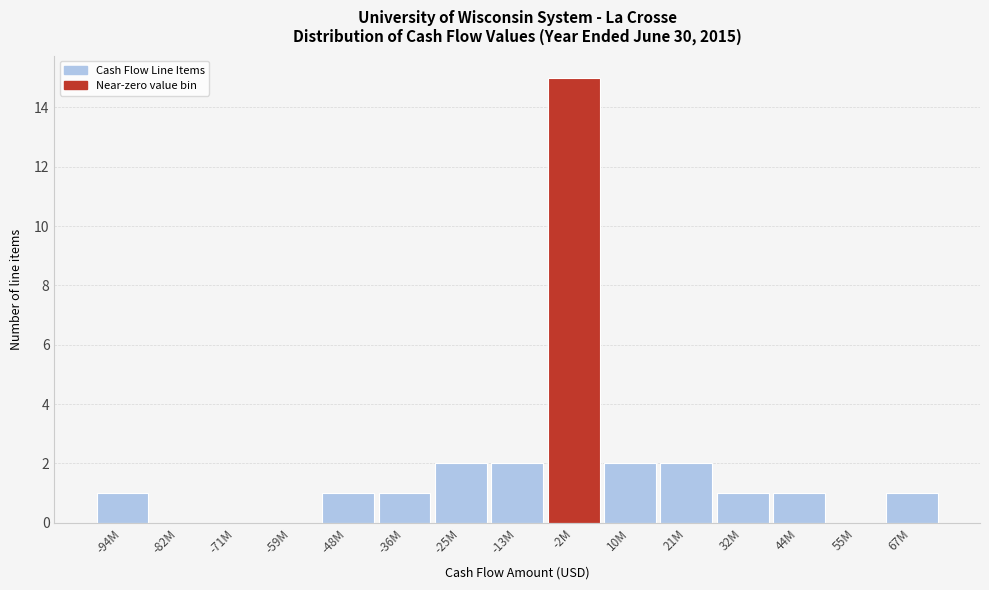

Reading right to left, extract all data points from this chart.

67M=1	55M=0	44M=1	32M=1	21M=2	10M=2	-2M=15	-13M=2	-25M=2	-36M=1	-48M=1	-59M=0	-71M=0	-82M=0	-94M=1